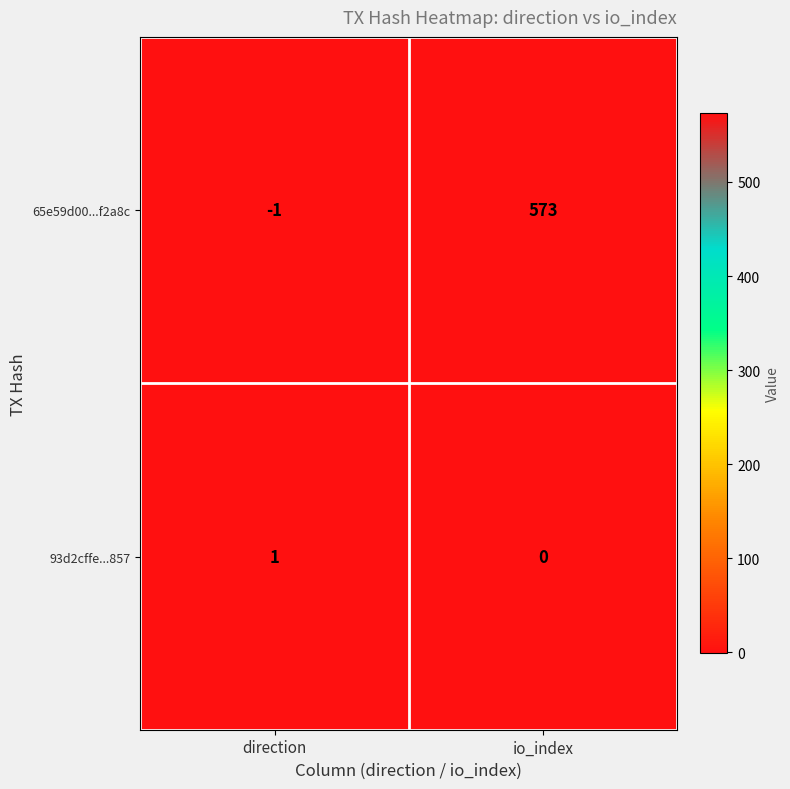

Count the number of categories in the chart.

2